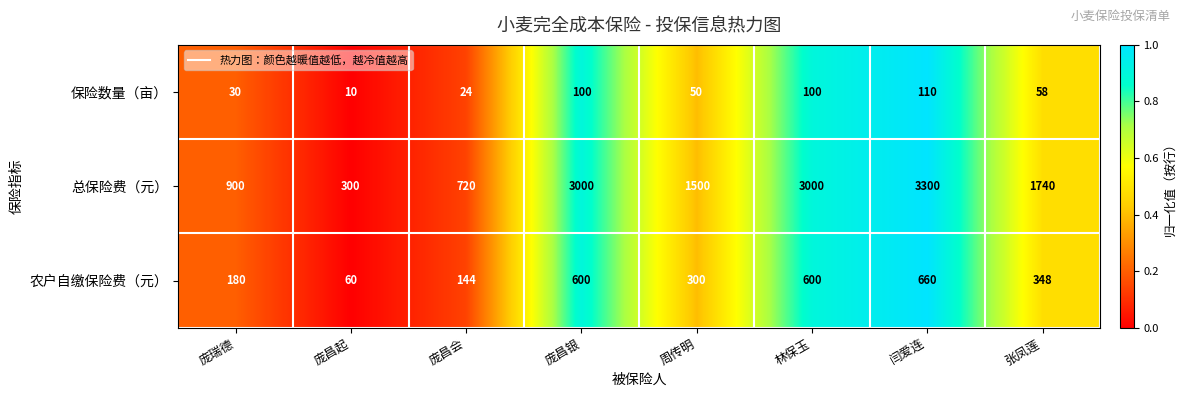

Which series has the largest total across all categories?

总保险费（元）